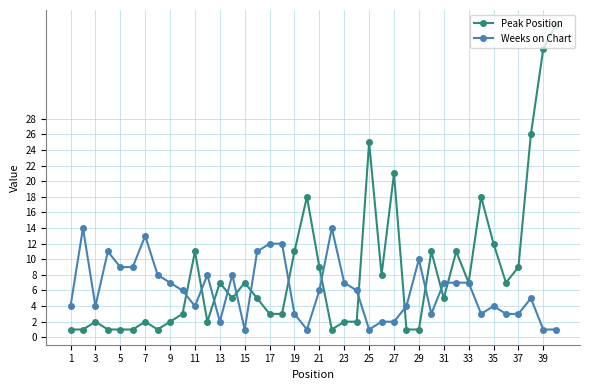

At how many categories does at least one series exceed 19?

5